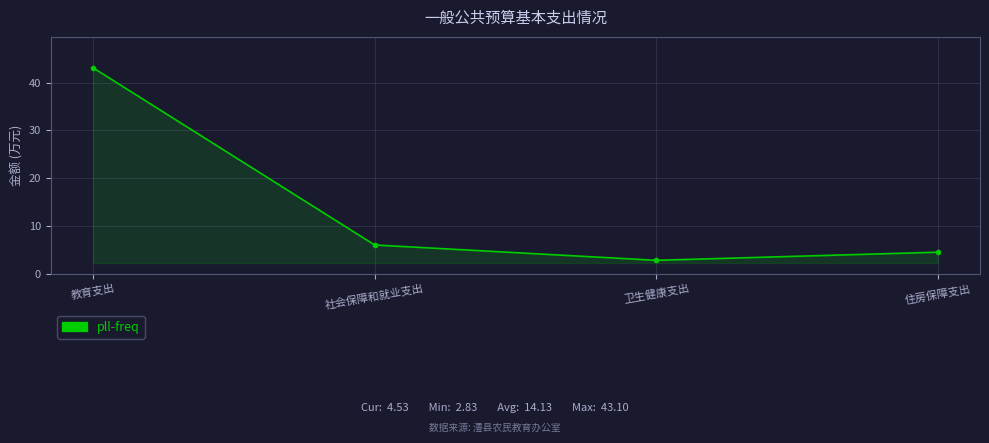

What is the ratio of the value at 教育支出 to the value at 卫生健康支出?

15.2